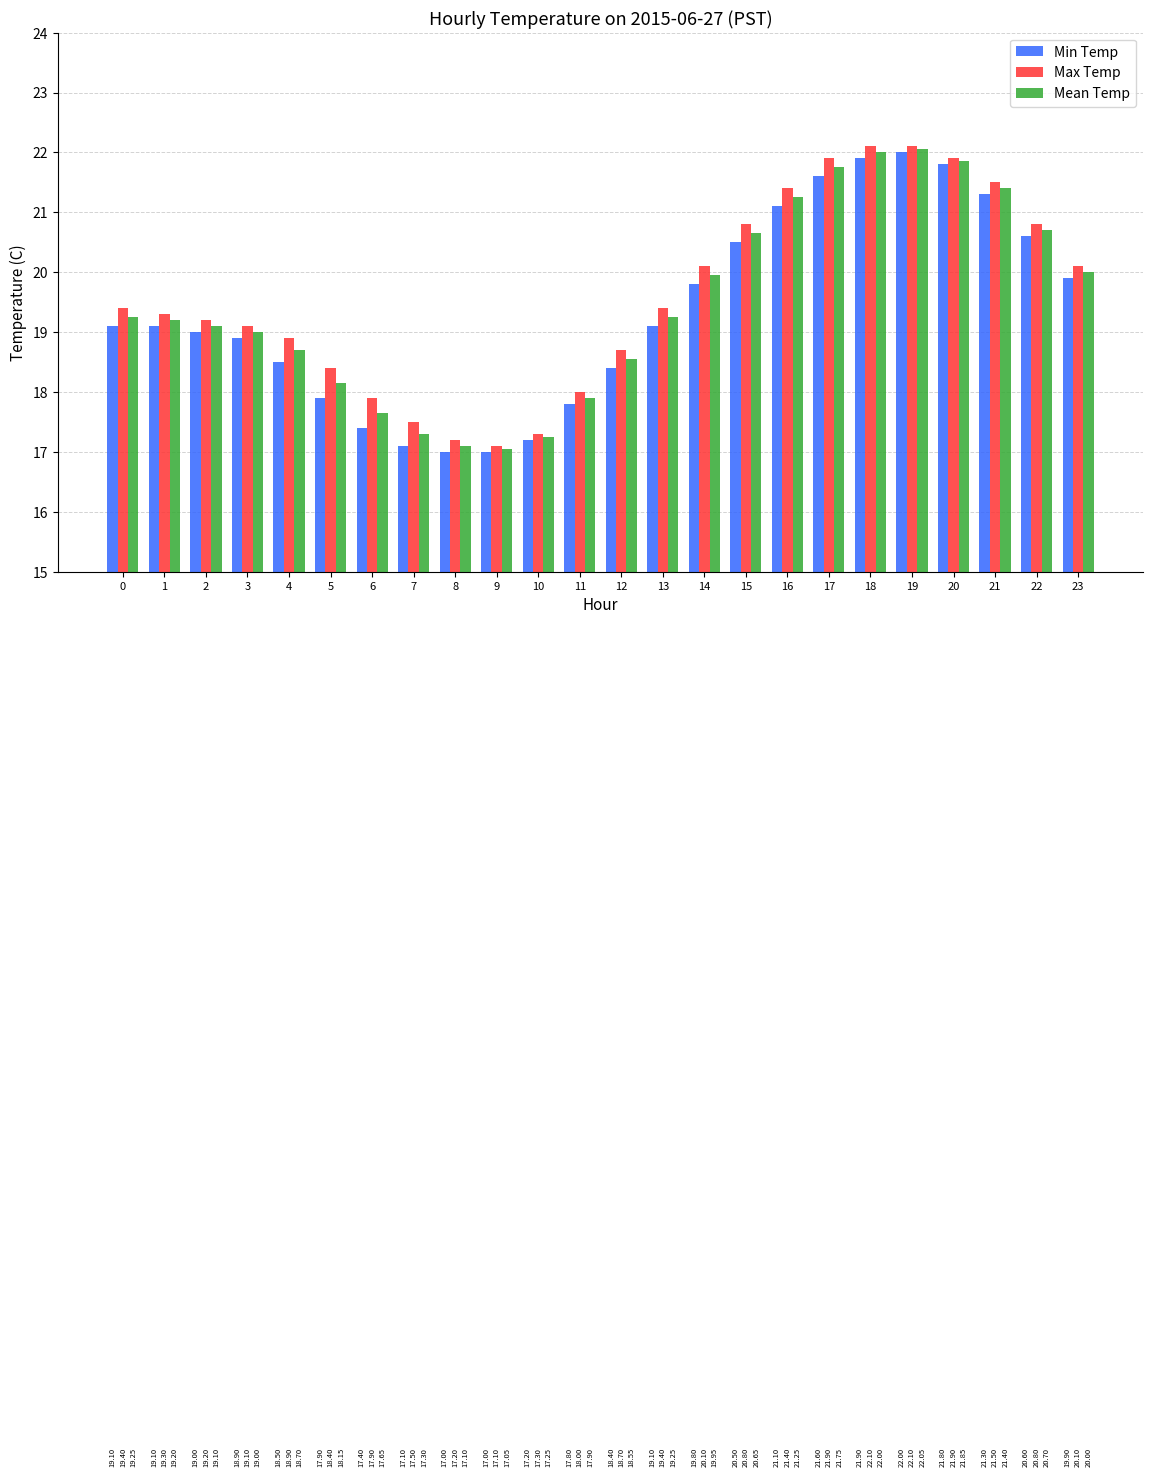

Is the value of Max Temp at 15 greater than the value of Min Temp at 21?

No